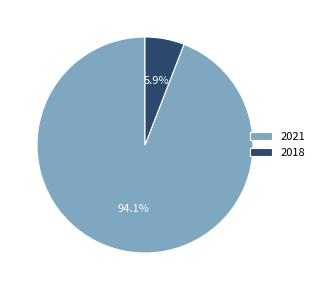

What is the total percentage of 2018 and 2021?

100.0%